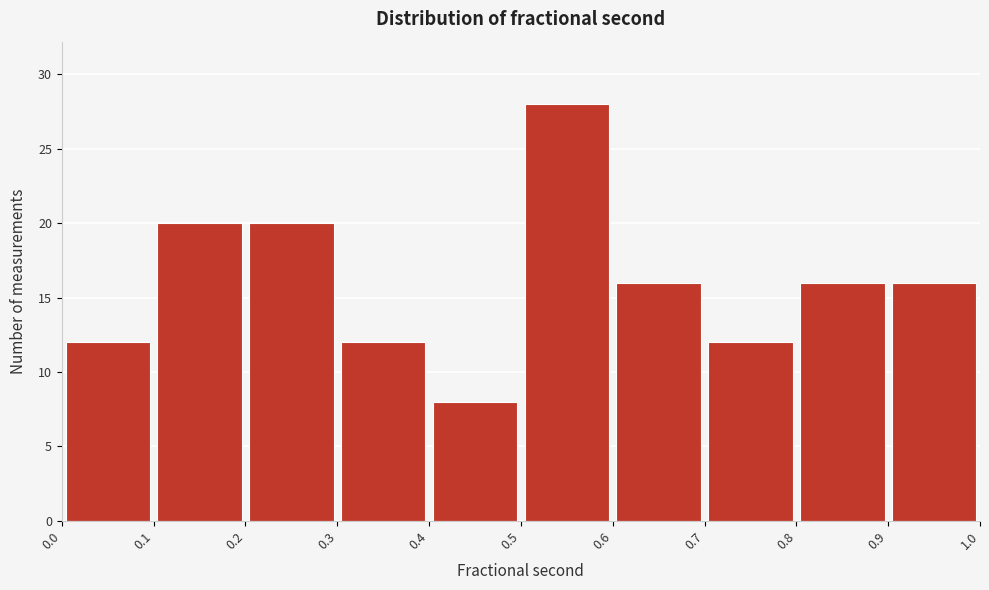

Reading left to right, list every bar in this chart as the range it spans on the x-axis followed by its height. The values are not printed on the chart, so give them approximately, as read against the axis.

0.0 to 0.1: 12
0.1 to 0.2: 20
0.2 to 0.3: 20
0.3 to 0.4: 12
0.4 to 0.5: 8
0.5 to 0.6: 28
0.6 to 0.7: 16
0.7 to 0.8: 12
0.8 to 0.9: 16
0.9 to 1.0: 16